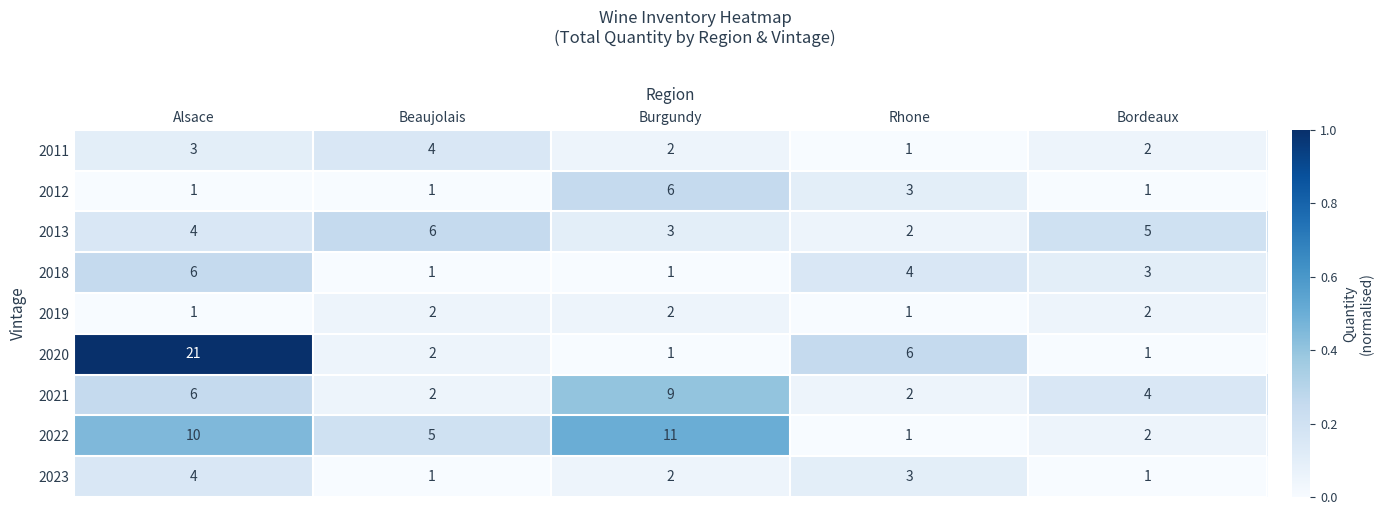

What is the sum of all 2012 values?

12